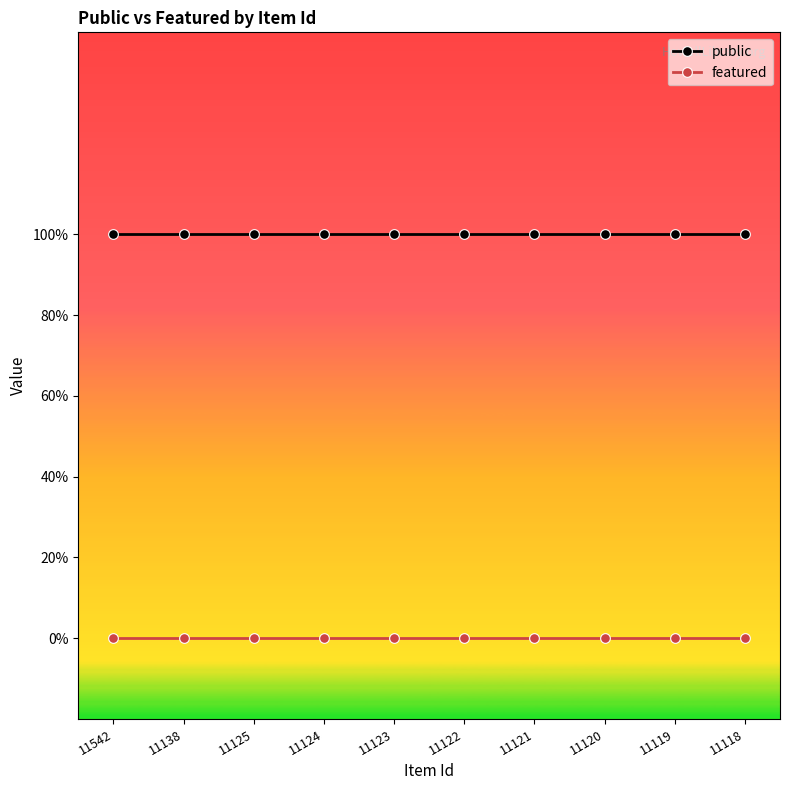

What are all the series names shown in the legend?

public, featured